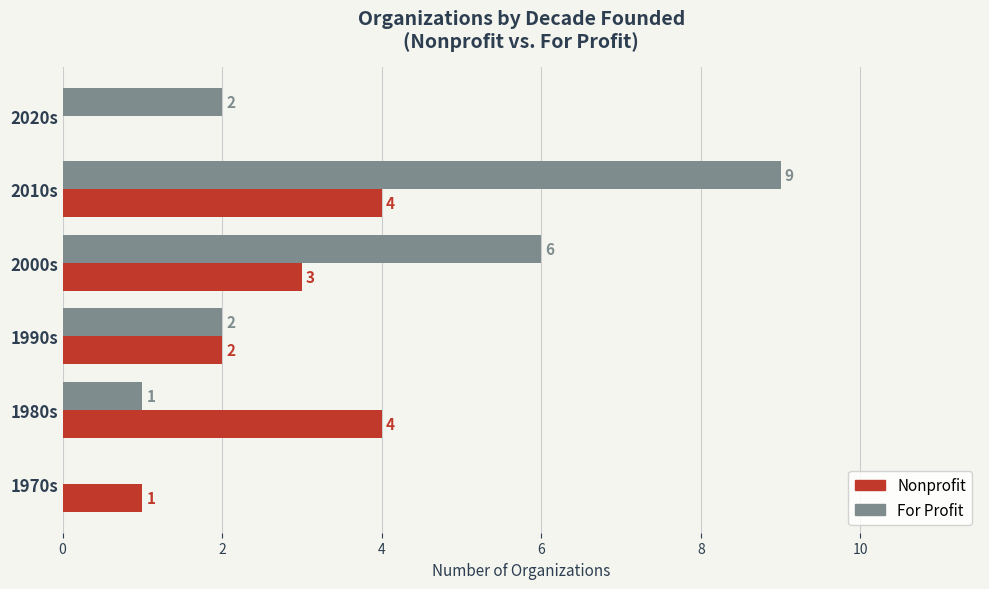

What value does the Nonprofit series have at 2000s?

3